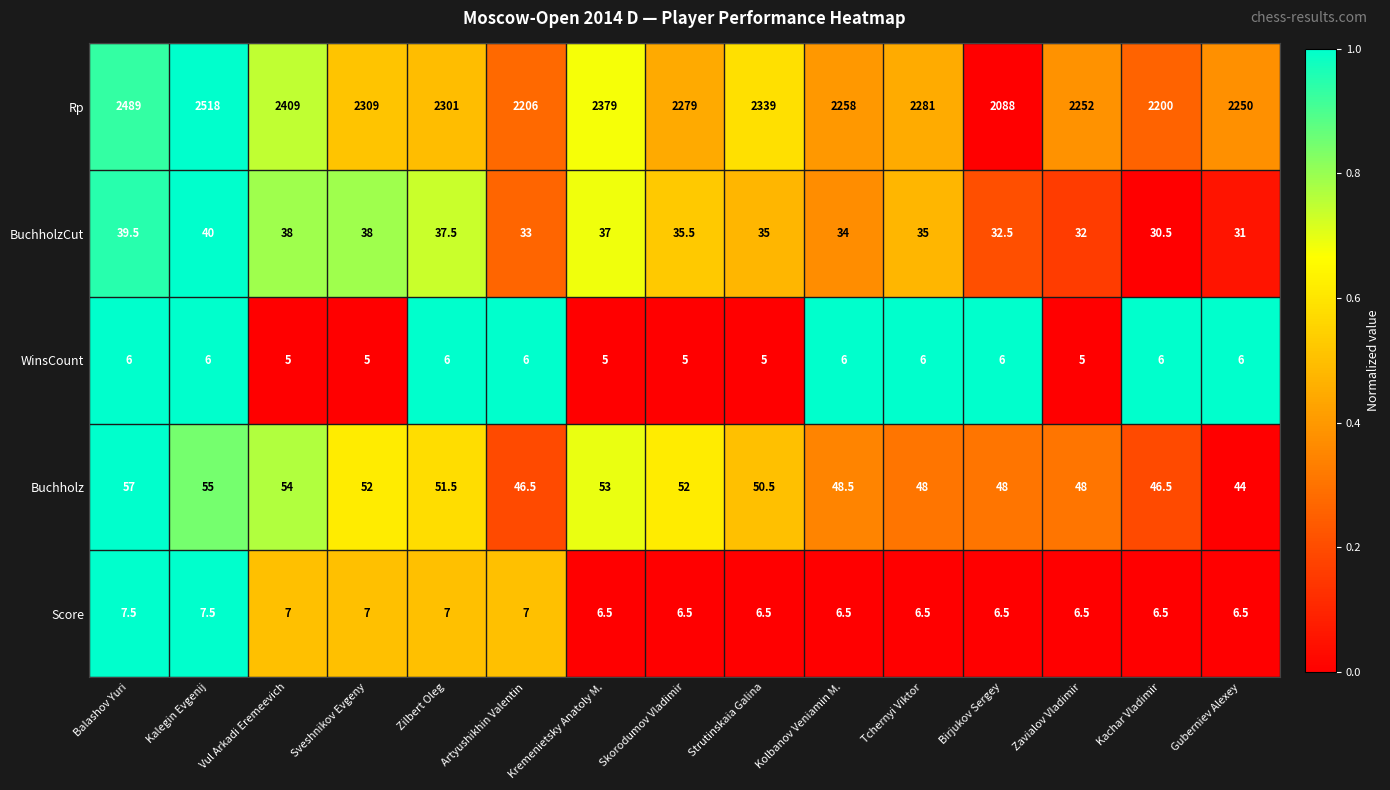

At which category is the sum across all series the highest?

Kalegin Evgenij